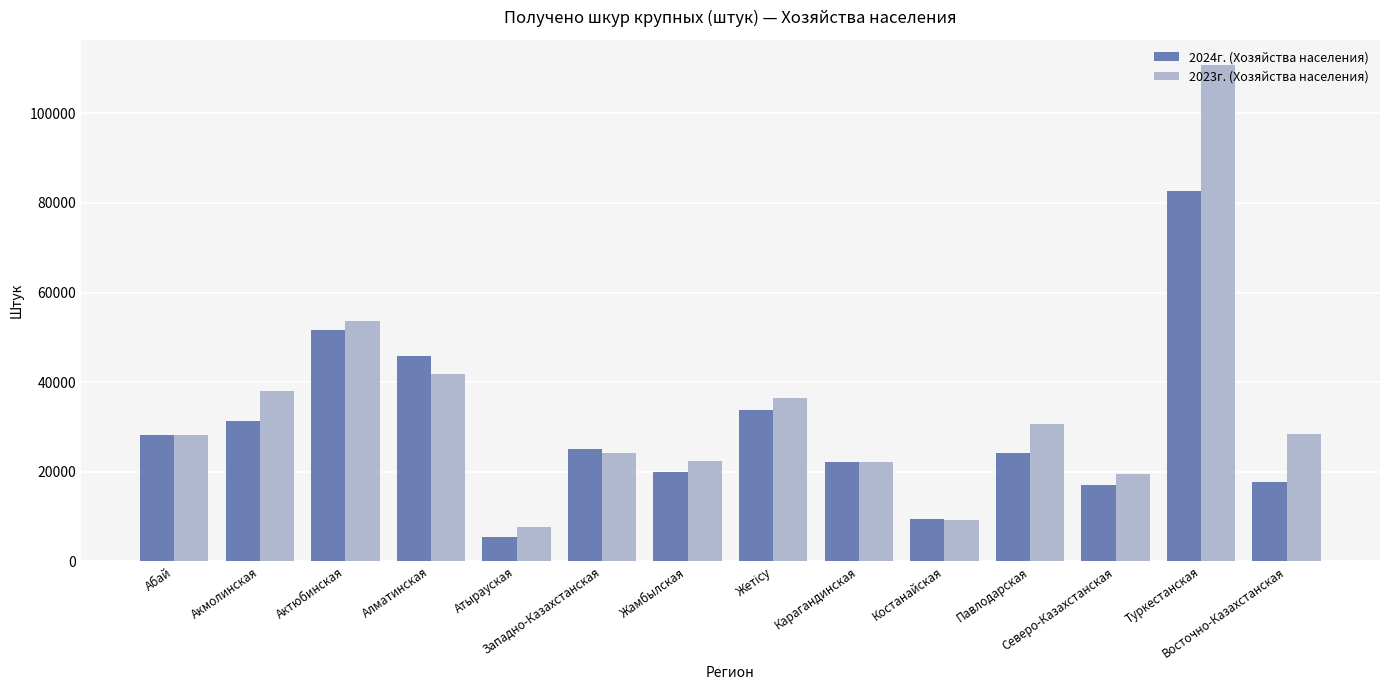

What is the difference between the maximum and minimum values in the 2024г. (Хозяйства населения) series?

77326